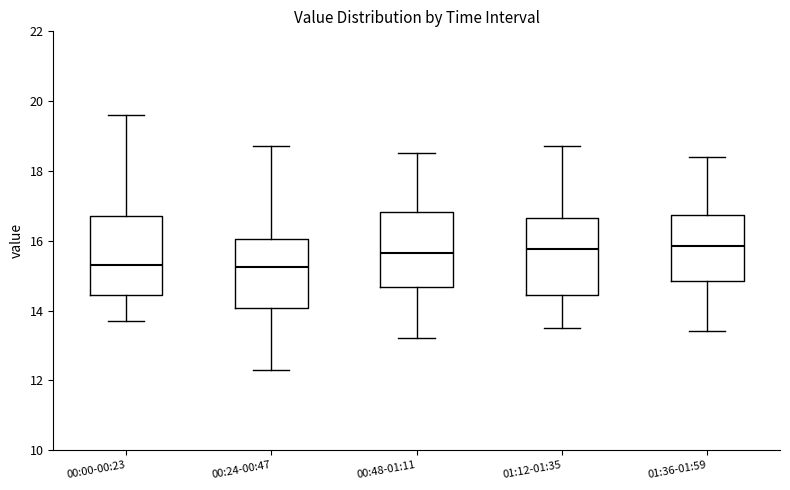

Reading left to right, transcribe this box plot: for each box, give where its median line is, the range the box spans, and where its two whiskers end, as read against the y-axis. The values are not printed on the chart, so give them approximately, as read against the axis.

00:00-00:23: median 15.4, box 14.4 to 16.8, whiskers 13.8 to 19.6
00:24-00:47: median 15.2, box 14.0 to 16.0, whiskers 12.4 to 18.8
00:48-01:11: median 15.6, box 14.6 to 16.8, whiskers 13.2 to 18.6
01:12-01:35: median 15.8, box 14.4 to 16.6, whiskers 13.6 to 18.8
01:36-01:59: median 15.8, box 14.8 to 16.8, whiskers 13.4 to 18.4